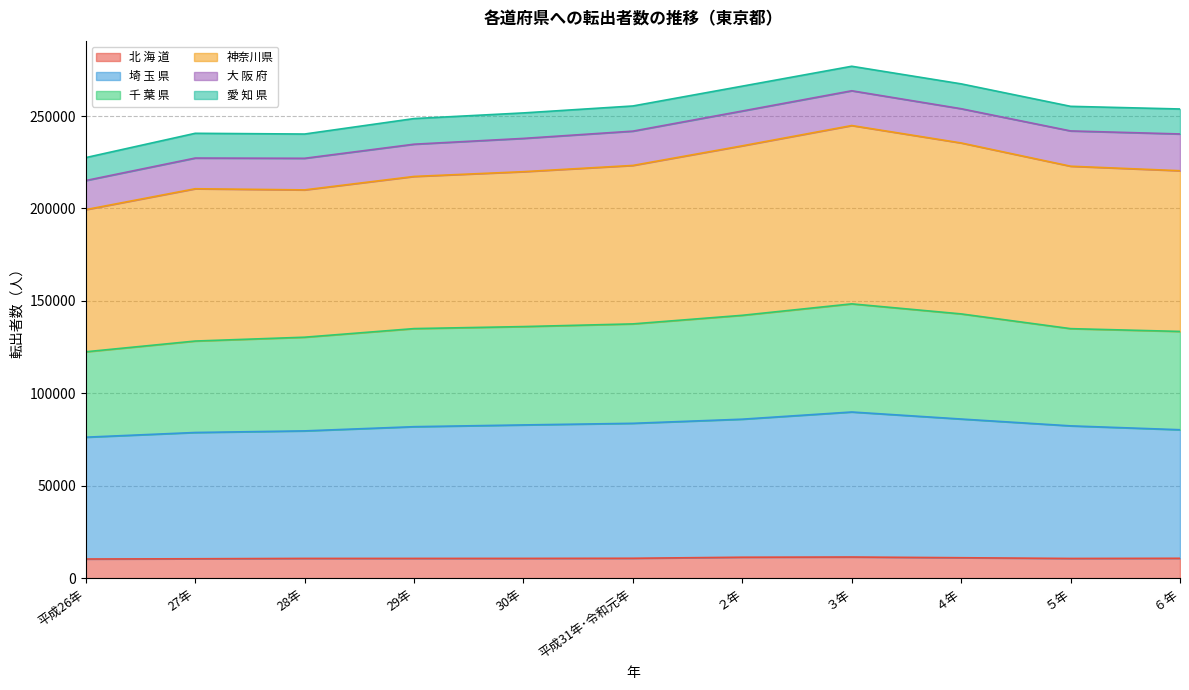

True or false: 埼 玉 県 and 千 葉 県 cross at least once.

False